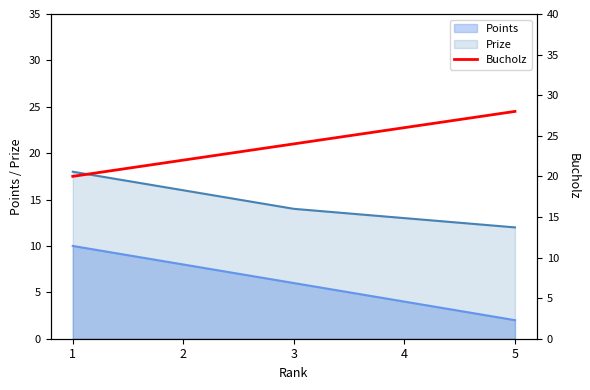

Approximately how many times larger is the value at 1 compared to 2?

0.9